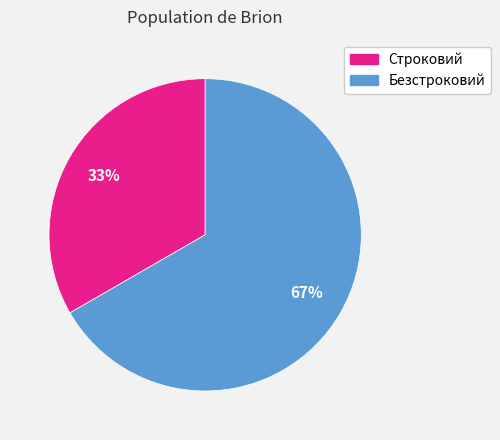

Combined, do Безстроковий and Строковий account for over 50%?

Yes